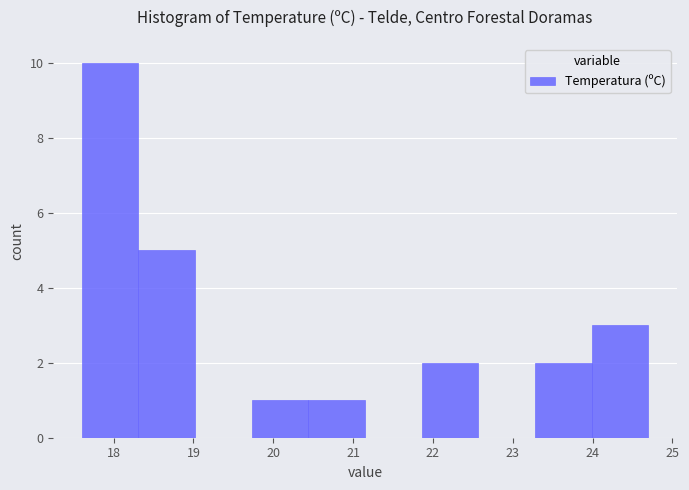

Which range on the x-axis has the tallest bar?

17.60 to 18.31